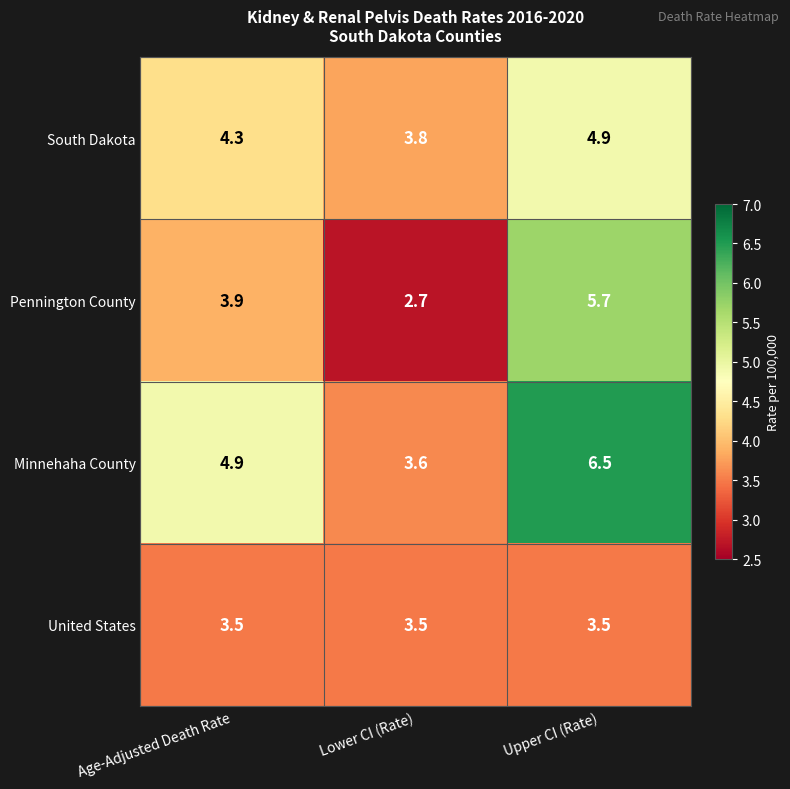

Reading left to right, what are all the values shown in this chart?

South Dakota: 4.3	3.8	4.9
Pennington County: 3.9	2.7	5.7
Minnehaha County: 4.9	3.6	6.5
United States: 3.5	3.5	3.5